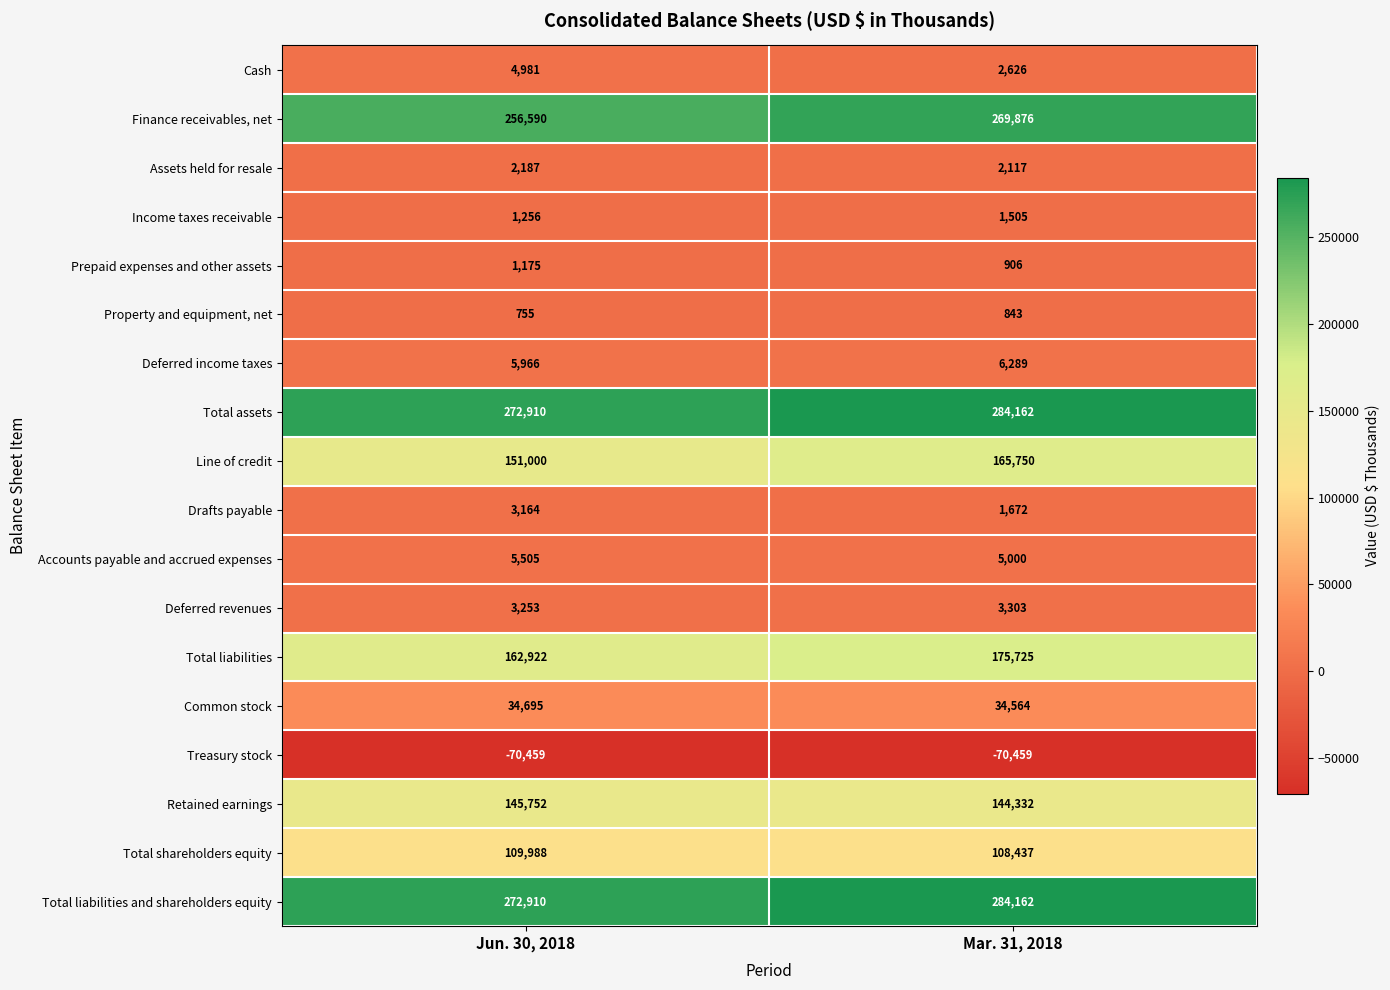

List the labels in order of Accounts payable and accrued expenses value, largest first.

Jun. 30, 2018, Mar. 31, 2018